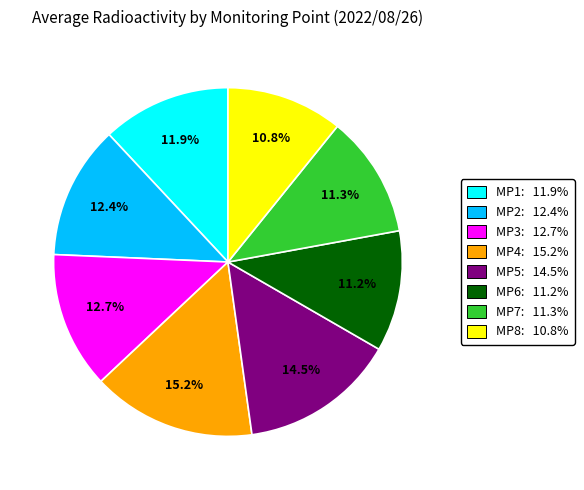

Is there any slice that represents more than half of the pie?

No